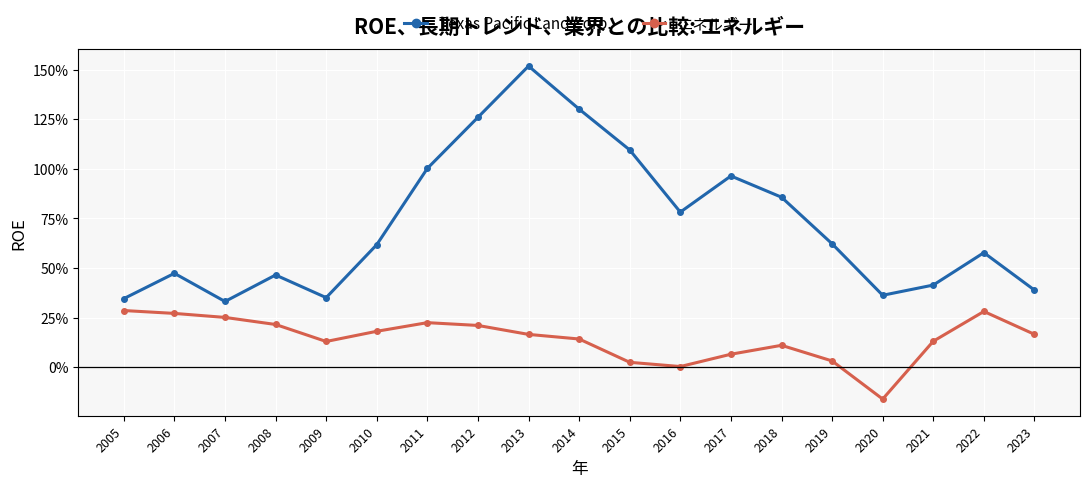

Is the value of エネルギー at 2021 greater than the value of Texas Pacific Land Corp. at 2017?

No